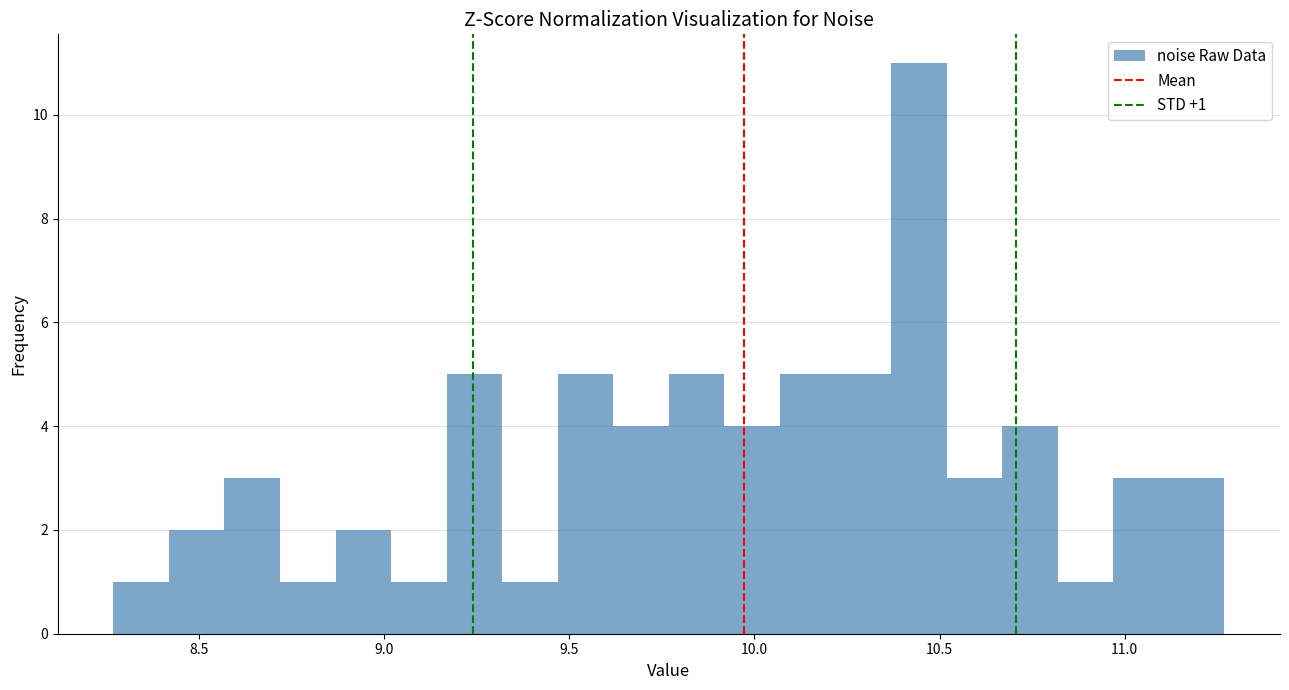

Read against the x-axis, roughly where is the centre of the tallest bar?

10.45